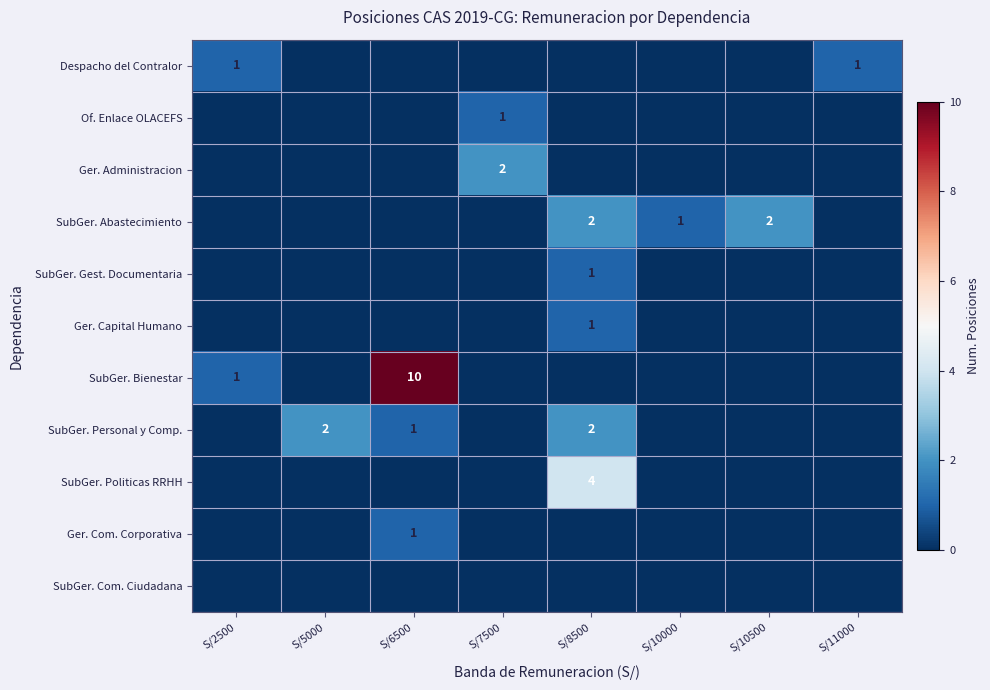

Between S/6500 and S/11000, which is larger?

S/11000